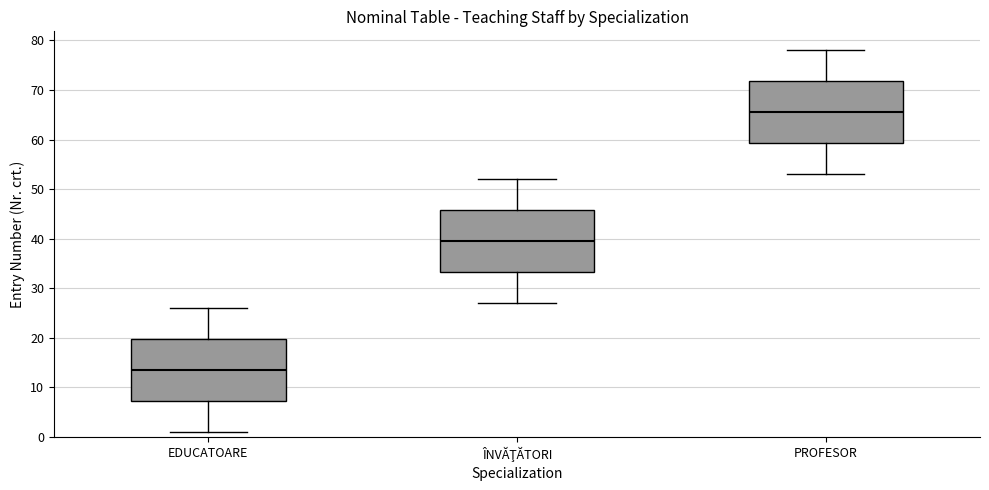

Reading left to right, read every box against the y-axis: the position of its median line, the range the box covers, and the ends of its whiskers. The values are not printed on the chart, so give them approximately, as read against the axis.

EDUCATOARE: median 14, box 7 to 20, whiskers 1 to 26
ÎNVĂŢĂTORI: median 40, box 33 to 46, whiskers 27 to 52
PROFESOR: median 66, box 59 to 72, whiskers 53 to 78